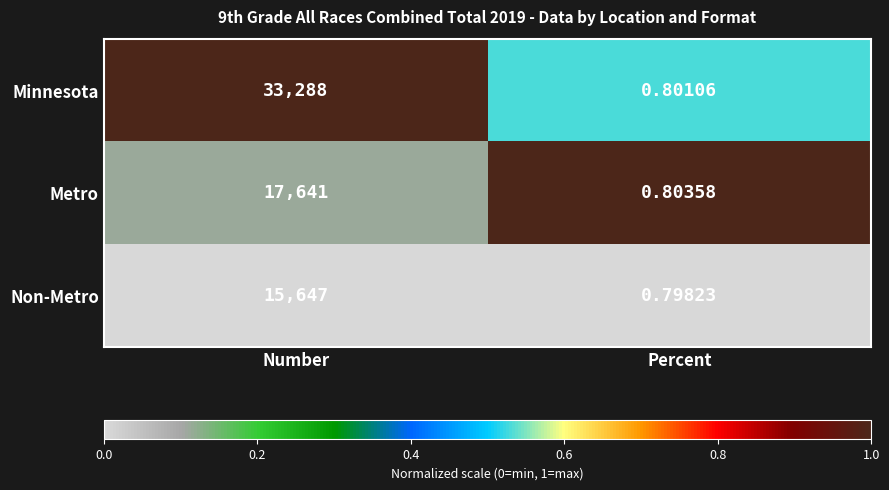

At which category is the sum across all series the highest?

Number